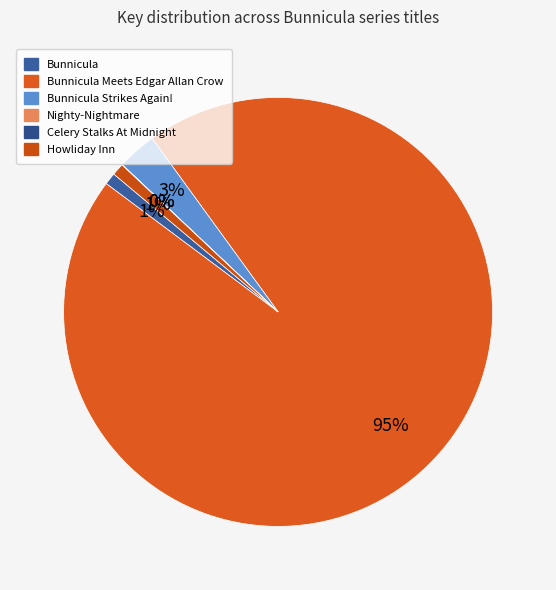

What is the smallest slice in the pie chart?

Celery Stalks At Midnight